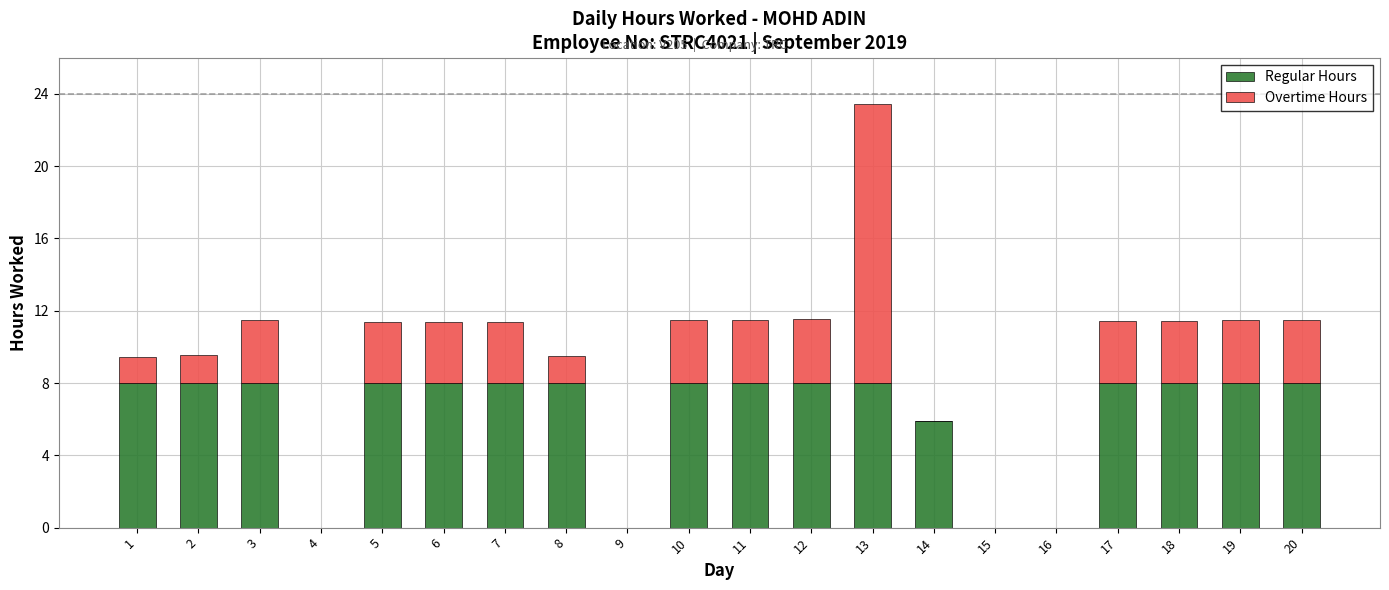

At which category is the sum across all series the highest?

13